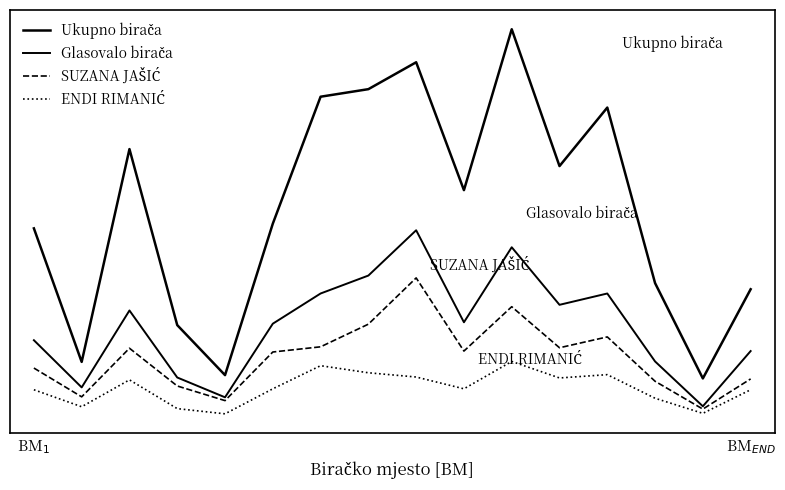

At which label is Glasovalo birača closest to 207?

9